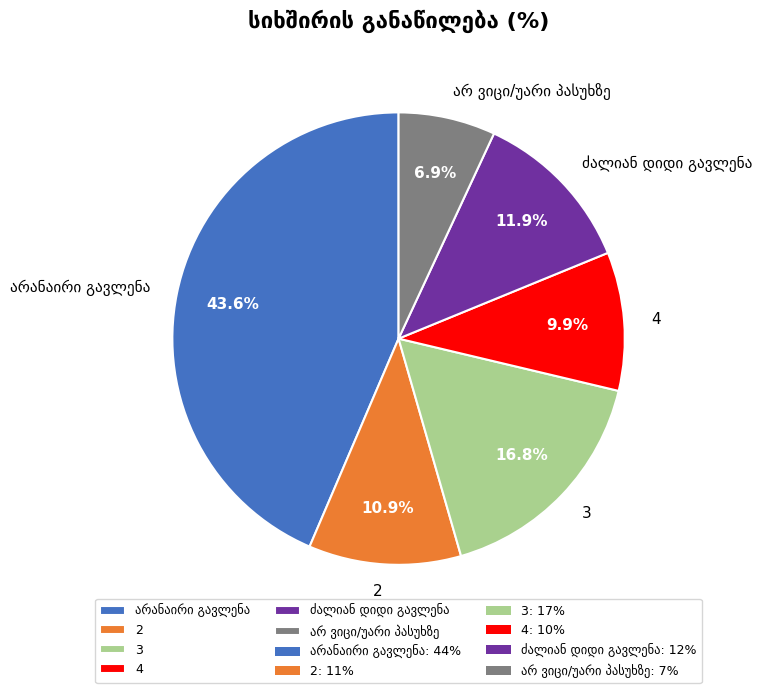

Count the number of slices in the pie.

6